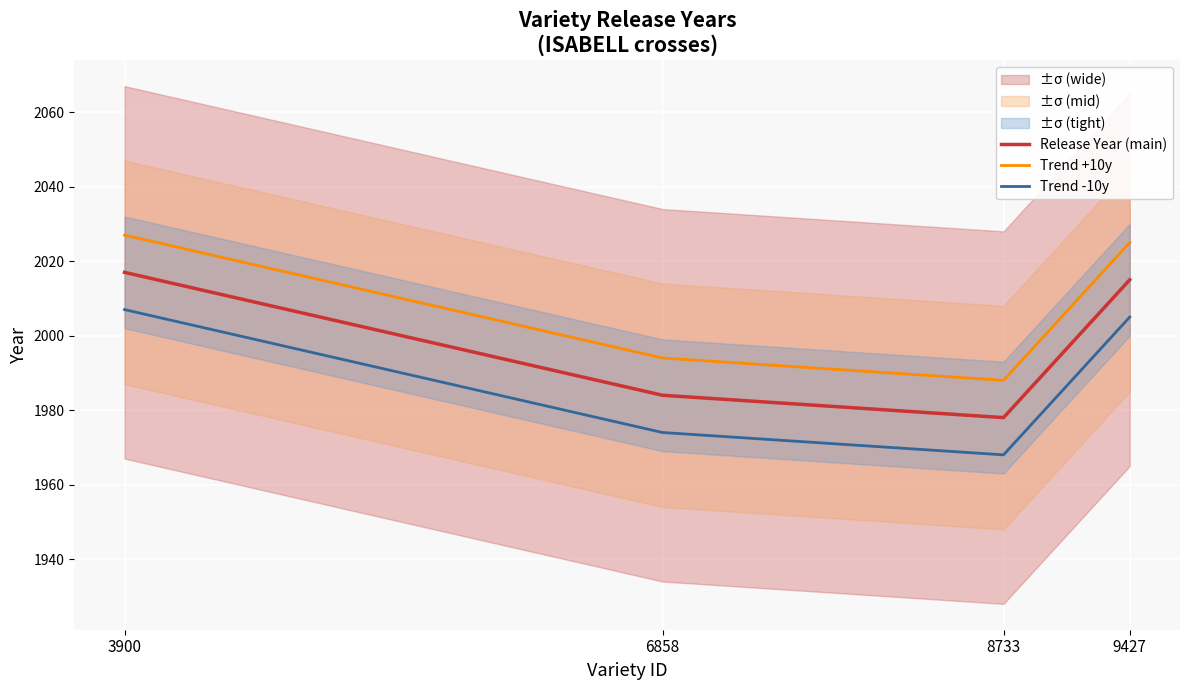

At which category is the sum across all series the highest?

3900